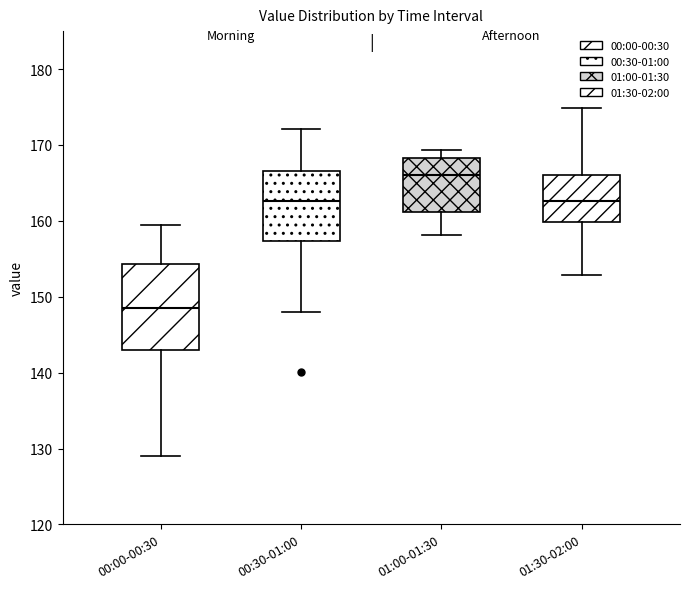

Reading left to right, read every box against the y-axis: the position of its median line, the range the box covers, and the ends of its whiskers. The values are not printed on the chart, so give them approximately, as read against the axis.

00:00-00:30: median 148, box 143 to 154, whiskers 129 to 160
00:30-01:00: median 163, box 157 to 167, whiskers 148 to 172
01:00-01:30: median 166, box 161 to 168, whiskers 158 to 169
01:30-02:00: median 163, box 160 to 166, whiskers 153 to 175